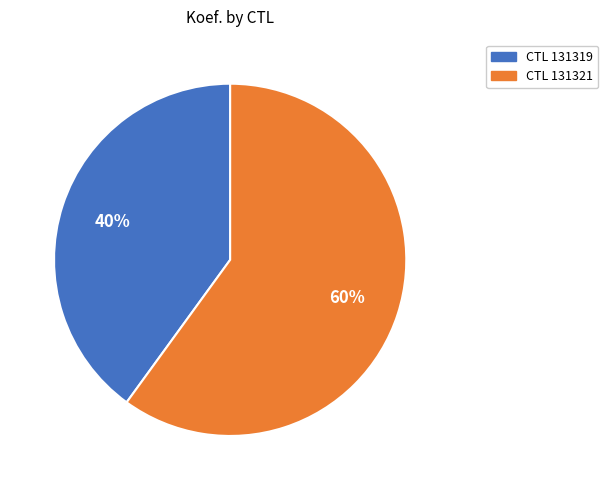

Does any single category account for the majority?

Yes